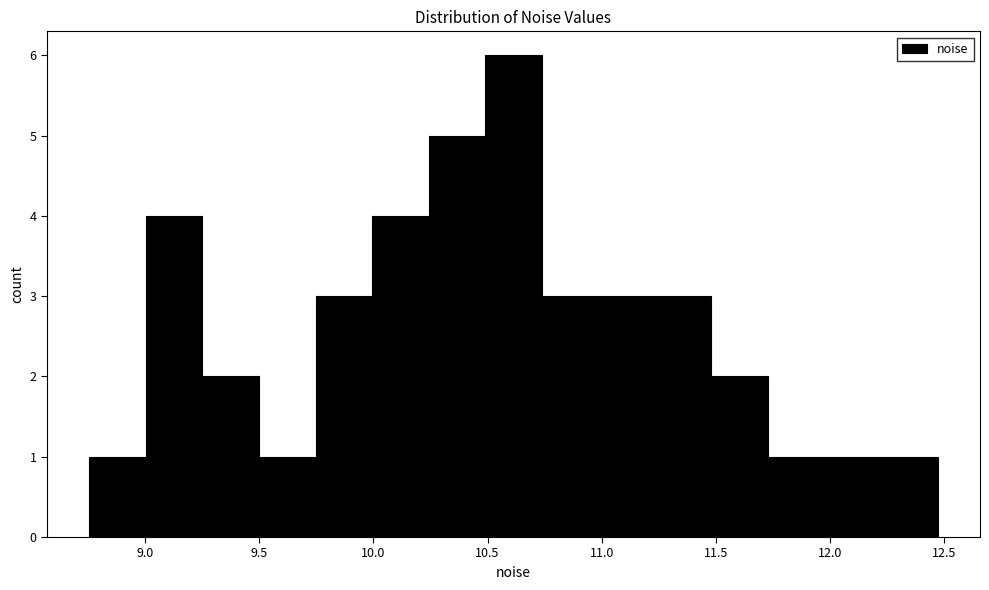

Reading left to right, transcribe this chart: for each bar, give the range it covers on the x-axis and its height. Neither the bar edges nor the heights are printed on the chart, so give them approximately, as read against the axes.

8.75 to 9.00: 1
9.00 to 9.25: 4
9.25 to 9.50: 2
9.50 to 9.75: 1
9.75 to 10.00: 3
10.00 to 10.25: 4
10.25 to 10.50: 5
10.50 to 10.75: 6
10.75 to 11.00: 3
11.00 to 11.25: 3
11.25 to 11.50: 3
11.50 to 11.75: 2
11.75 to 12.00: 1
12.00 to 12.20: 1
12.20 to 12.45: 1